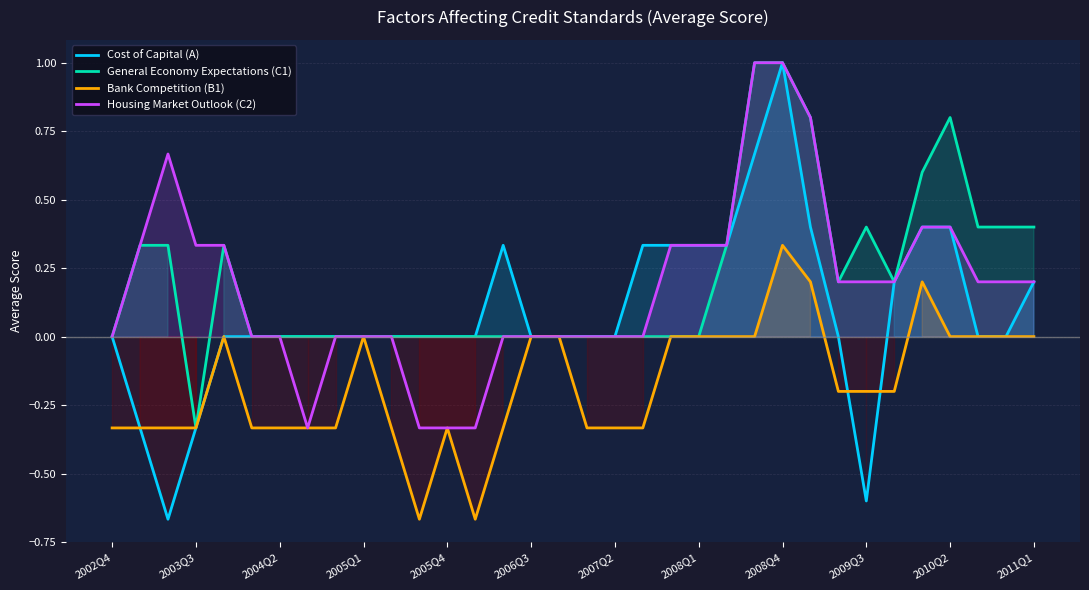

At which category is the sum across all series the highest?

2008Q4